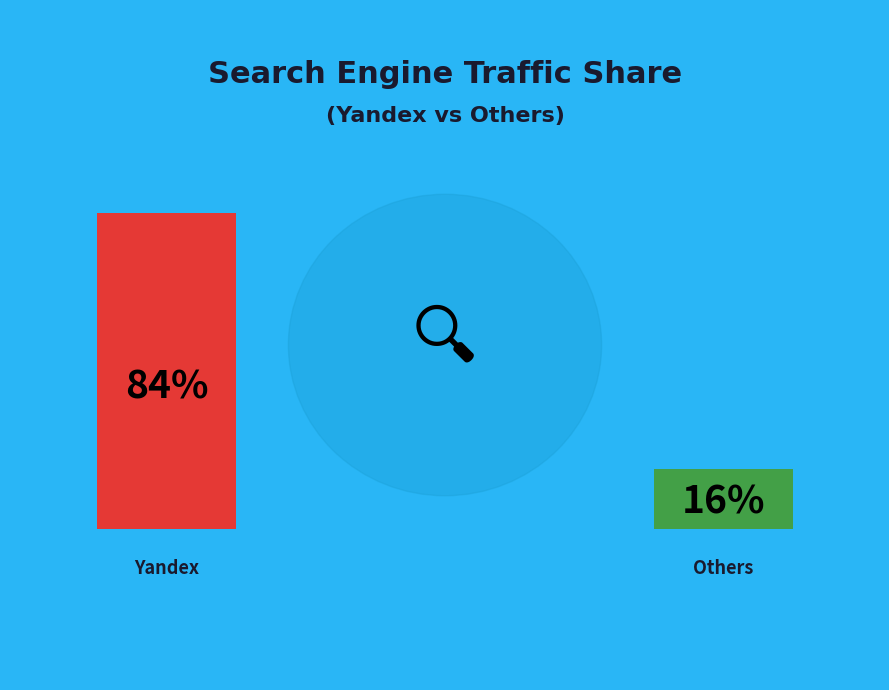

Which category accounts for the majority?

Yandex